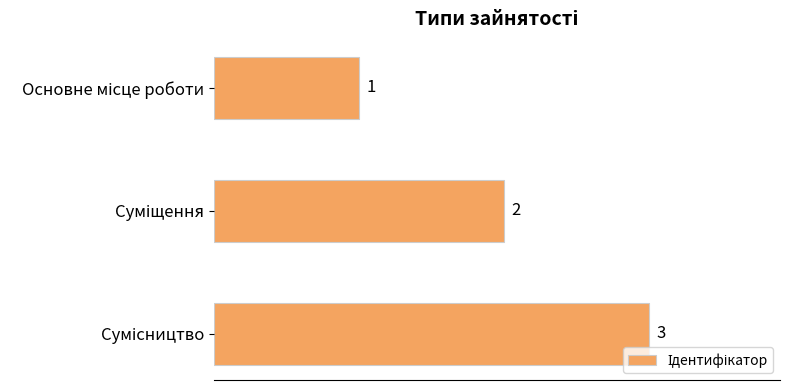

What is the maximum value shown in the chart?

3